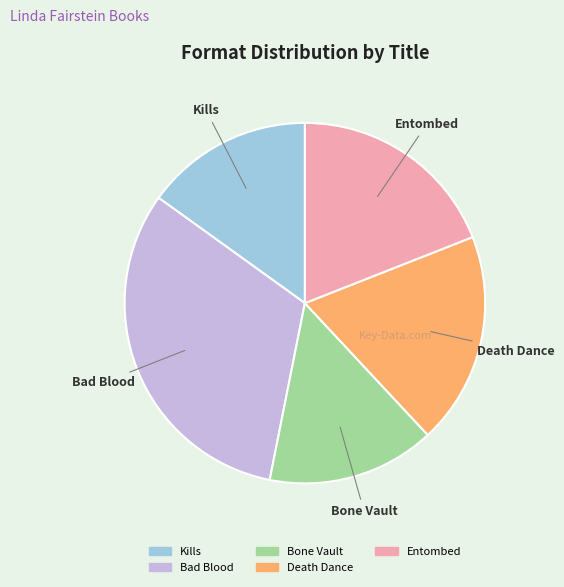

What is the largest slice in the pie chart?

Bad Blood